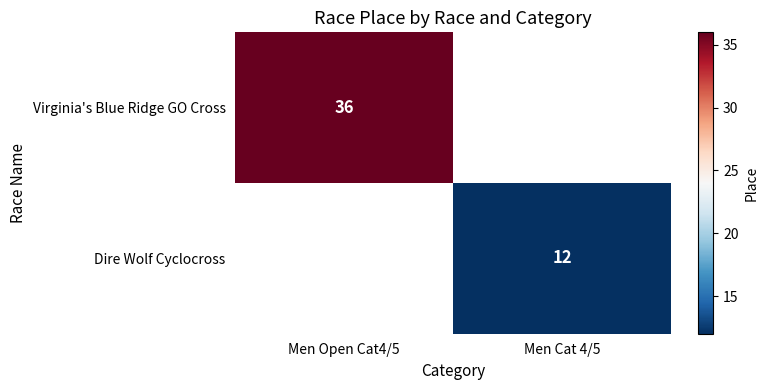

How many distinct data groups are displayed?

2